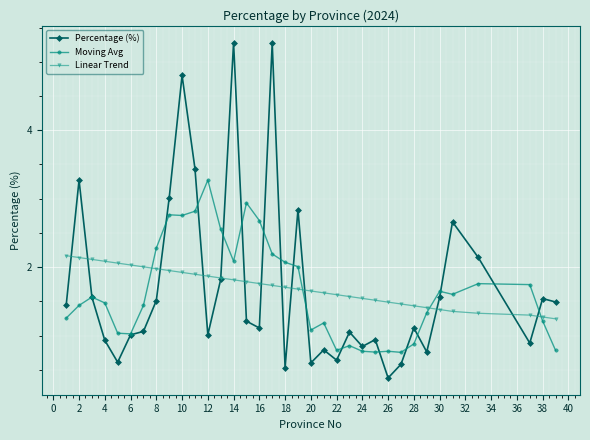

What is the difference between the maximum and second lowest values in the Moving Avg series?

2.5